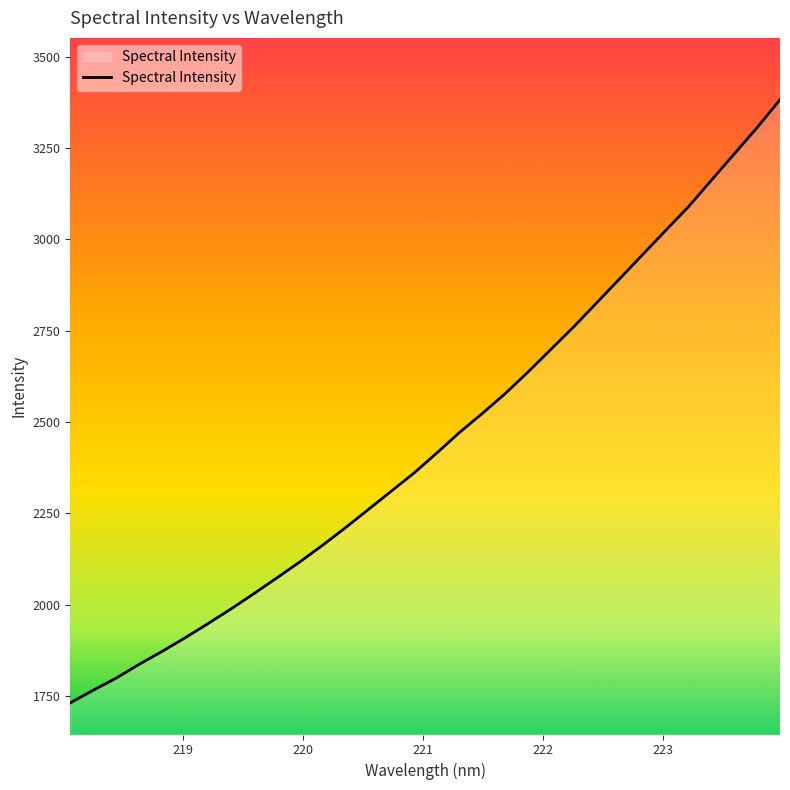

What is the difference between the maximum and second lowest values?

1616.5